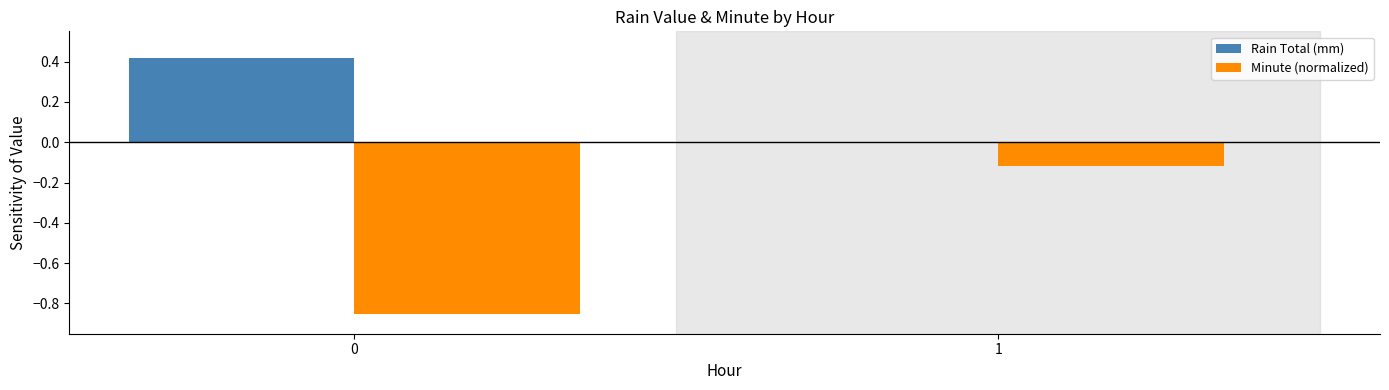

How many Rain Total (mm) values are between 0 and 1?

2